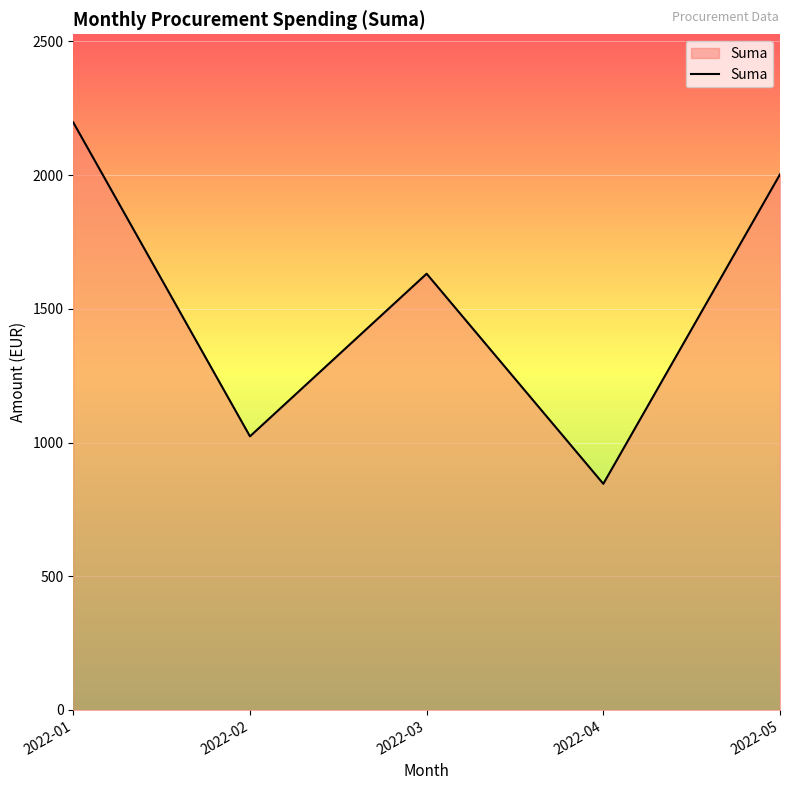

How many lines are shown in the chart?

1